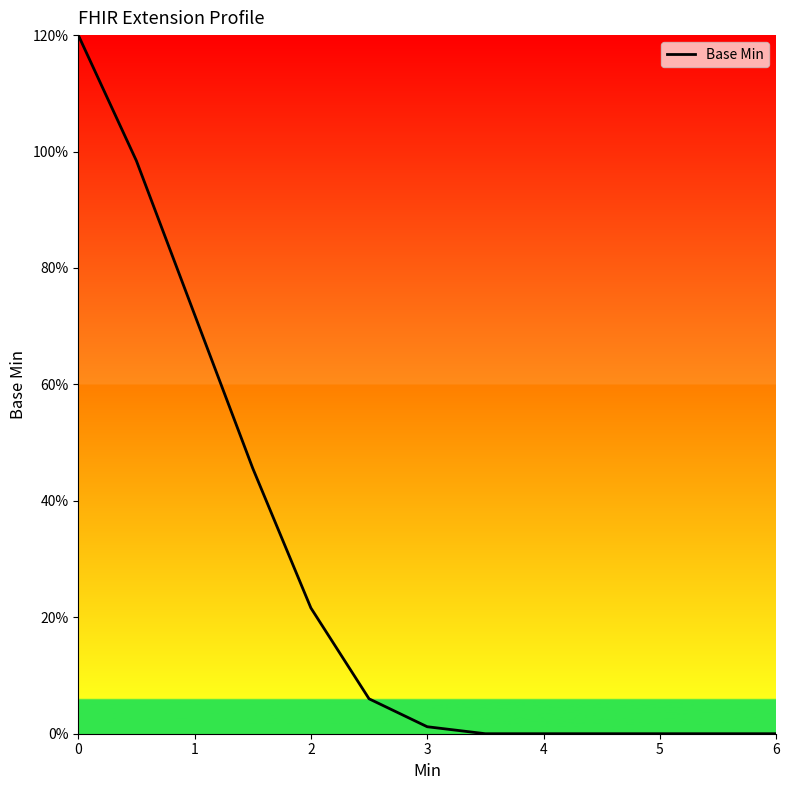

Is this an area chart (filled region under the line)?

Yes